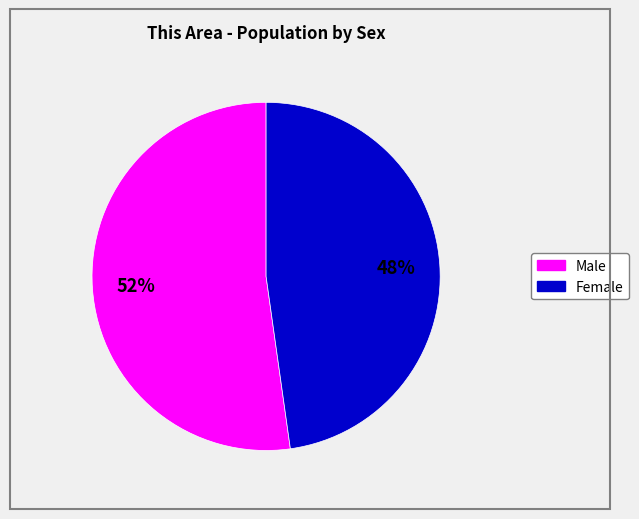

Which slice is the largest?

Male